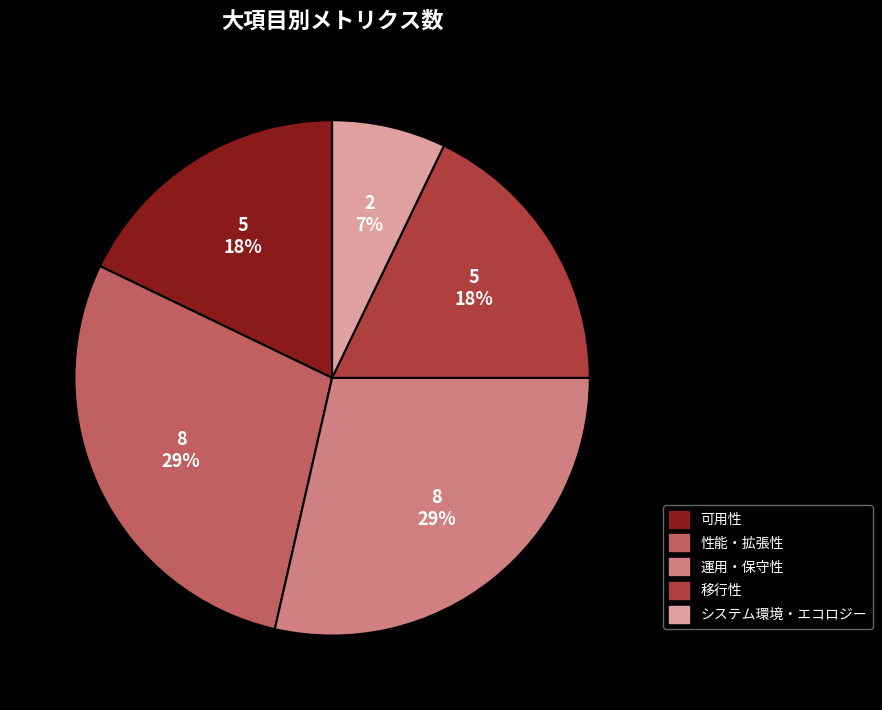

What percentage is the システム環境・エコロジー slice, to the nearest percent?

7%